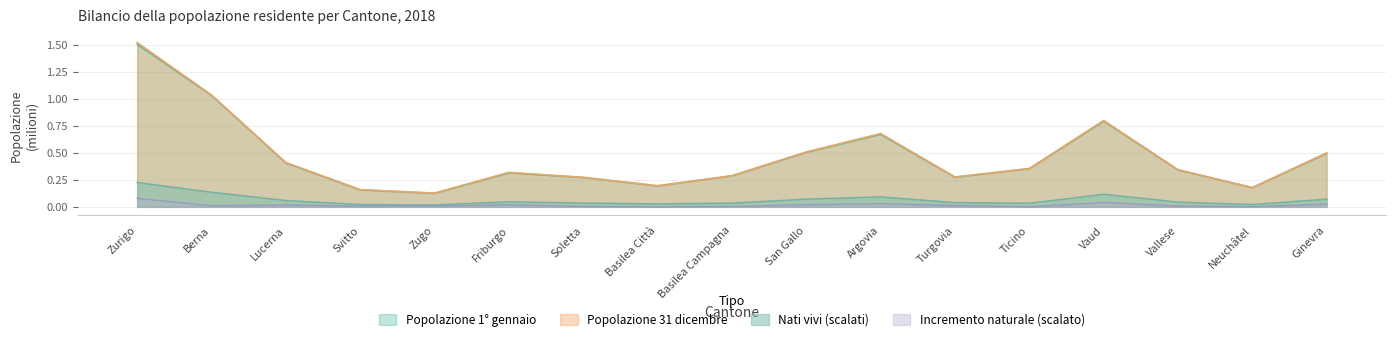

Is it true that Nati vivi equals 0.0 at Soletta?

True